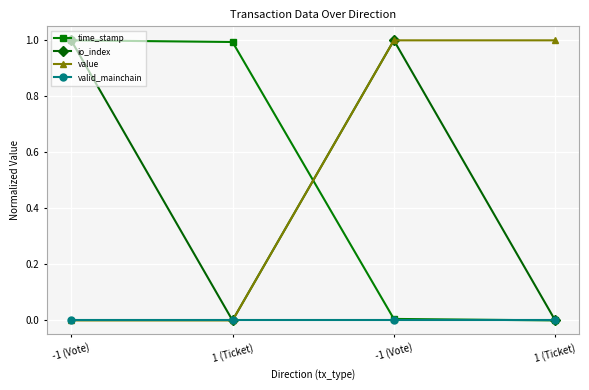

Which has a higher value, 1 (Ticket) or -1 (Vote)?

-1 (Vote)